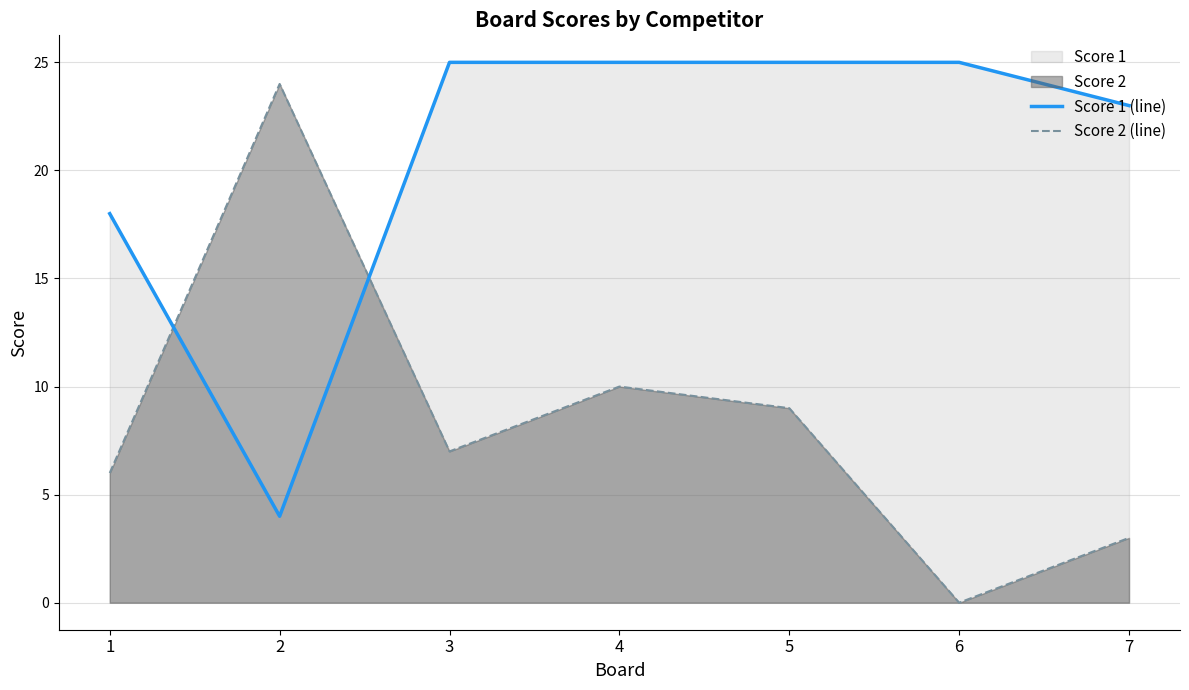

Is it true that Score 2 (line) equals 6 at 1?

True